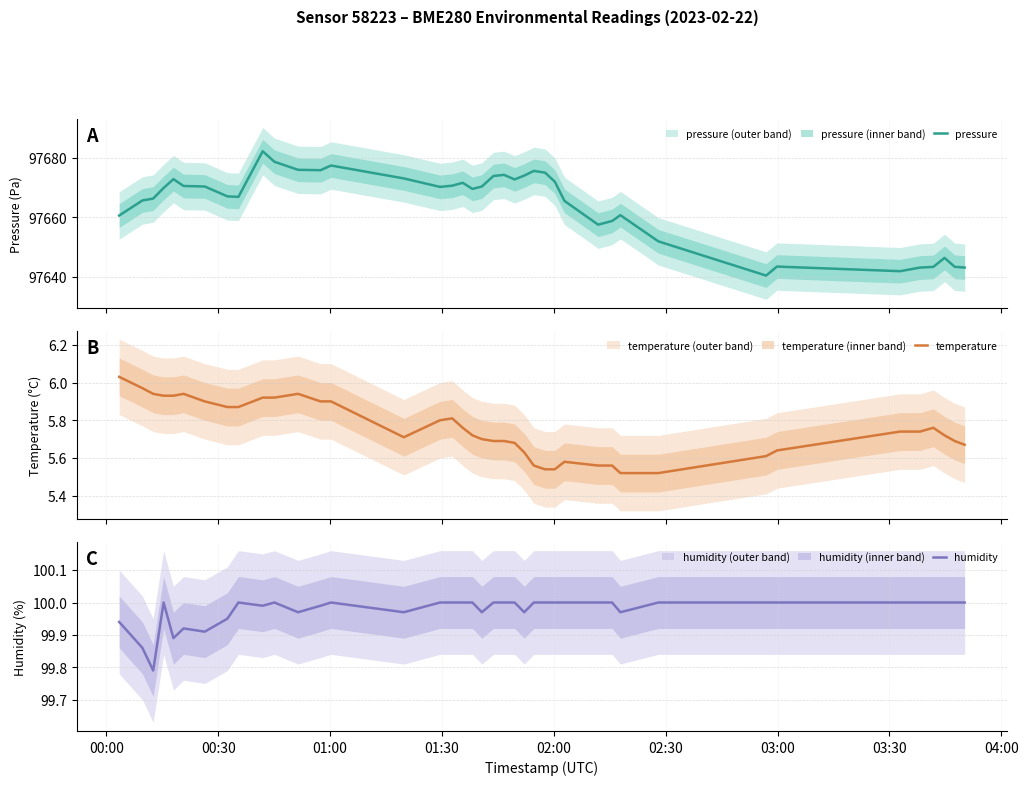

What is the minimum value for pressure?

97640.3